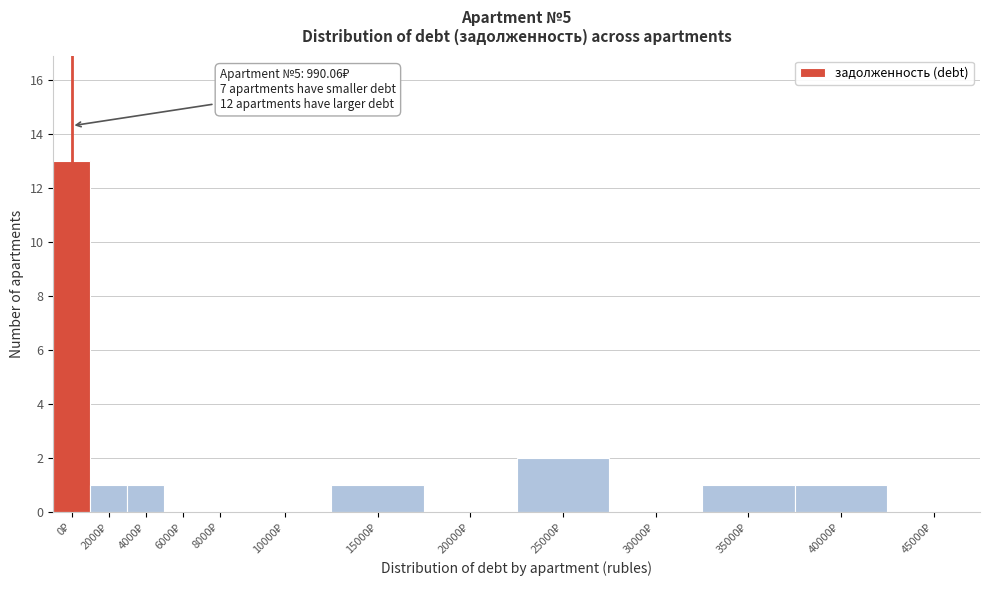

What is the maximum value shown in the chart?

13